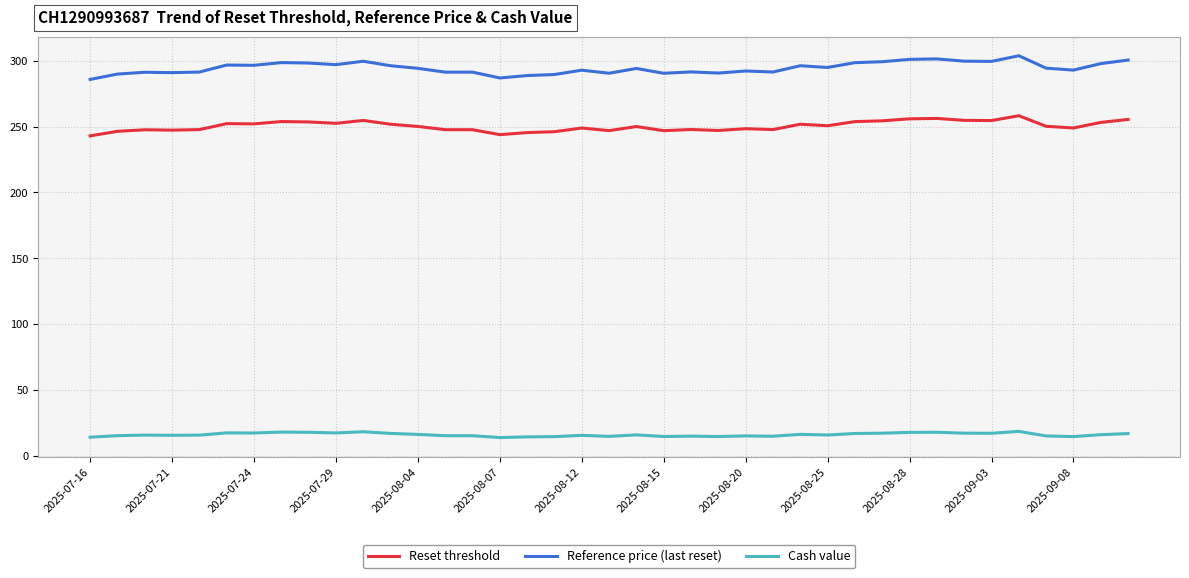

List the series in order of their peak value, lowest first.

Cash value, Reset threshold, Reference price (last reset)